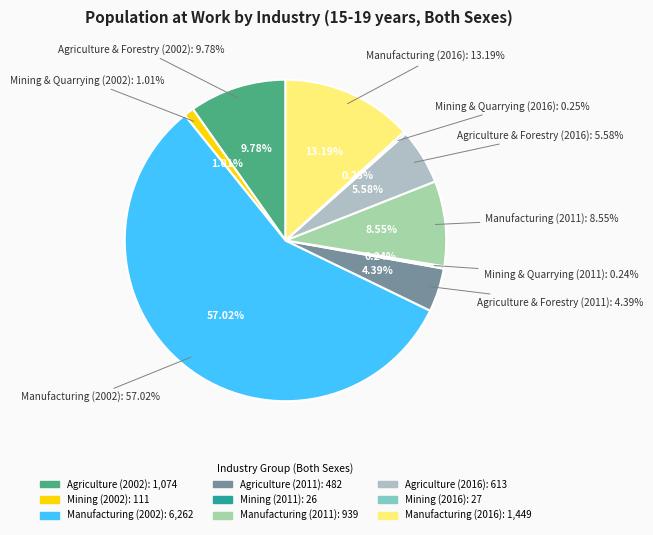

Is it true that Agriculture, forestry and fishing (2011) is 1% of the pie?

False